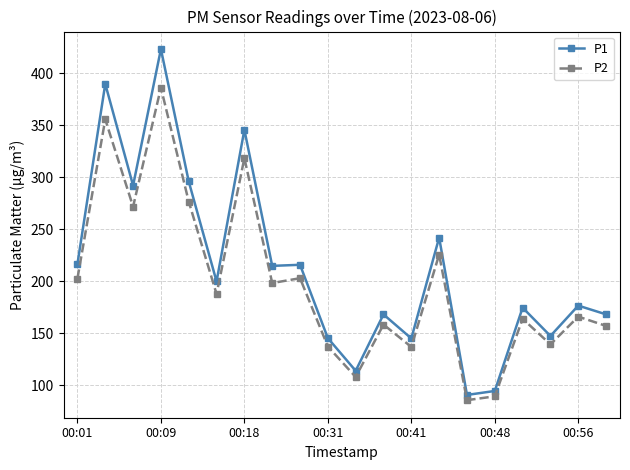

True or false: P2 has more than 1 points higher than both neighbors.

True